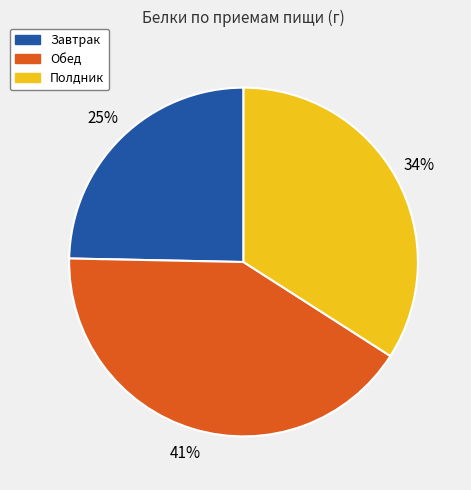

What is the ratio of the value at Обед to the value at Полдник?

1.2